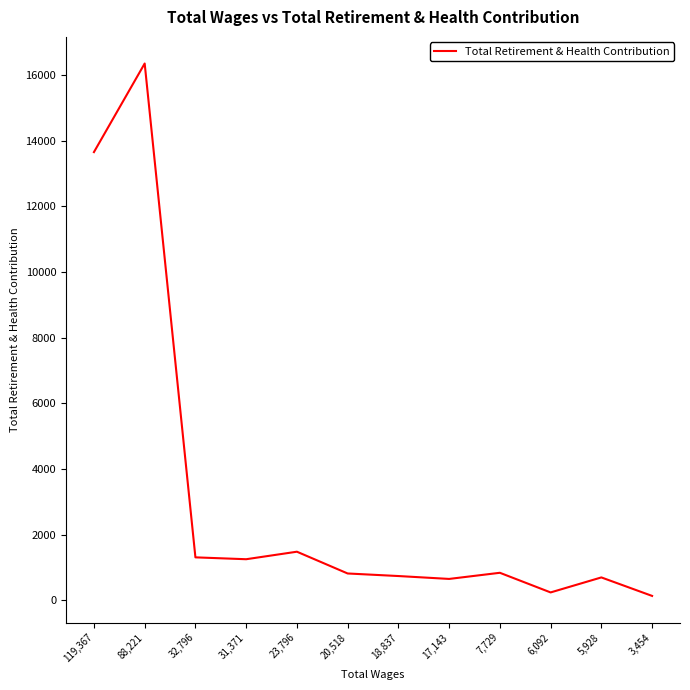

The value at 31,371 is 1255. True or false?

True